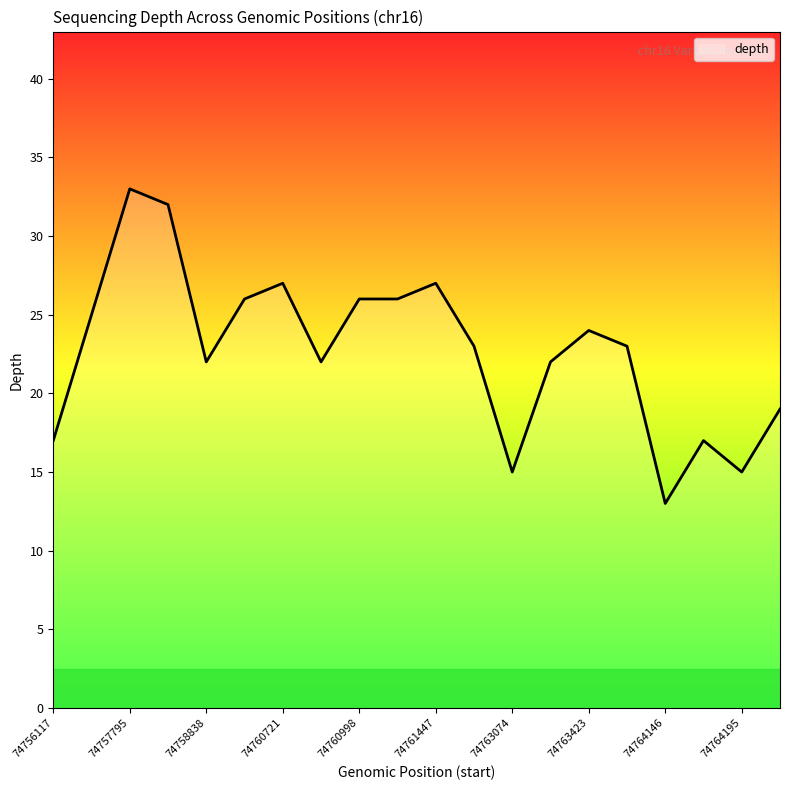

What is the difference between the maximum and minimum values?

20